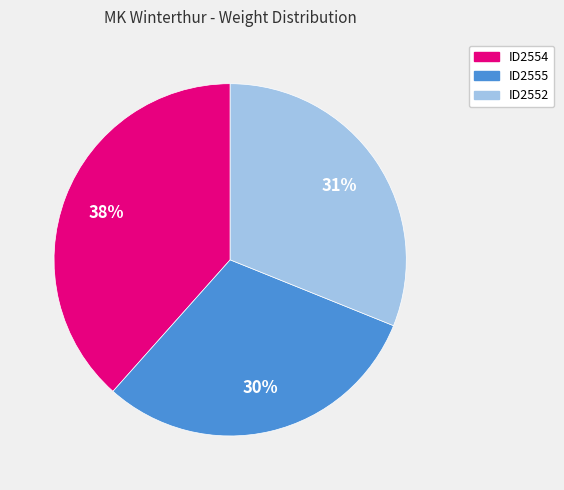

Which has a higher value, ID2552 or ID2555?

ID2552